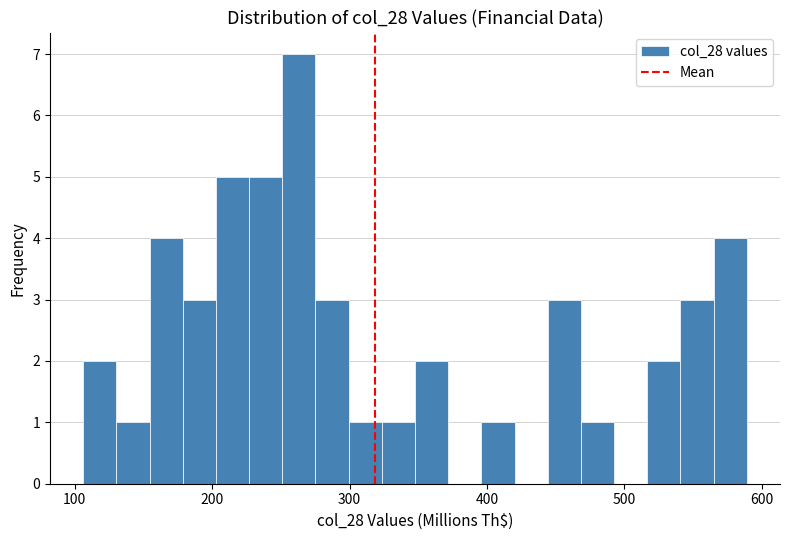

Around what value on the x-axis is the tallest bar? Give the approximate position of its centre, as read against the axis.

260